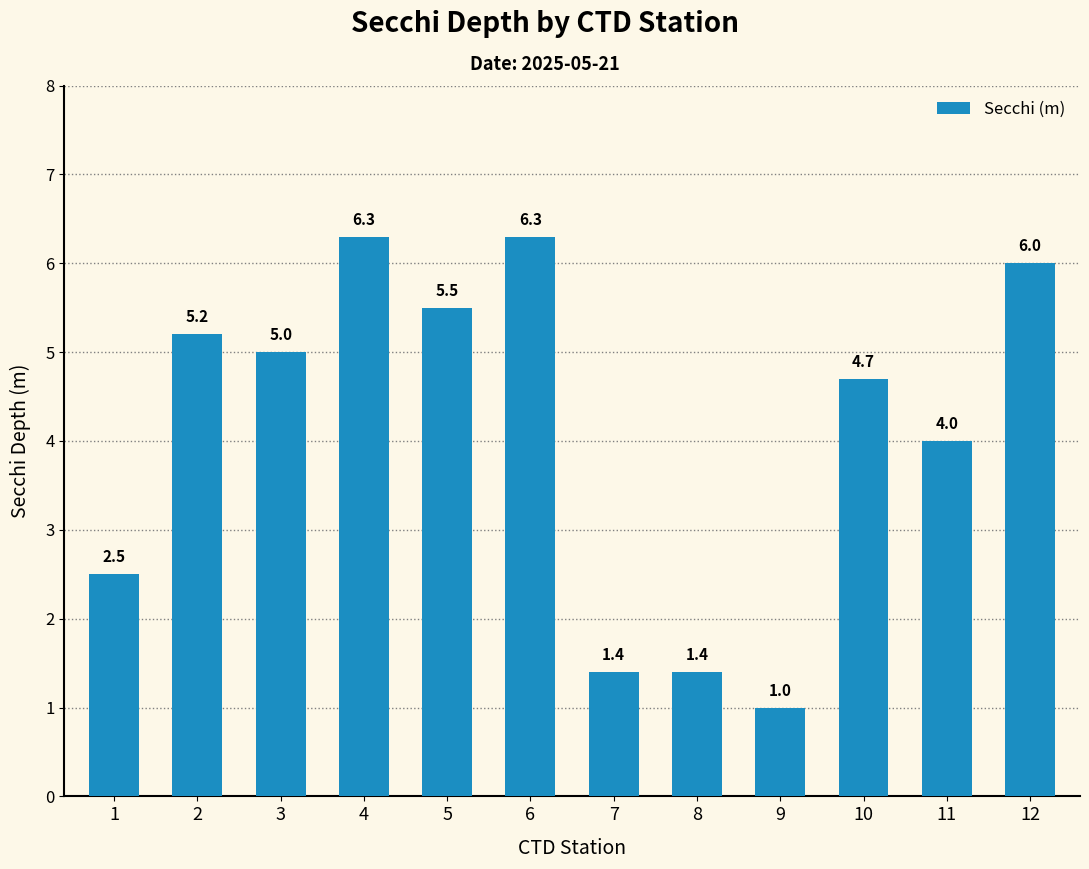

What is the value of the 8th bar from the left?

1.4